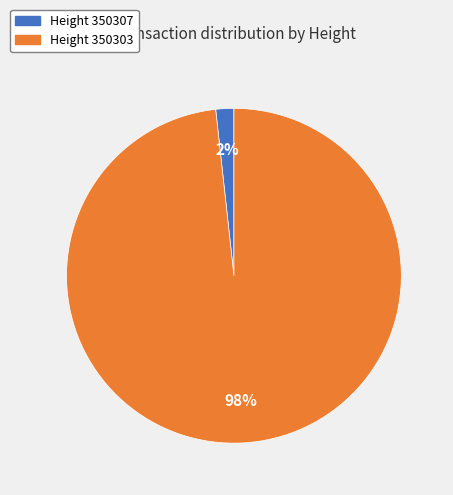

Is there a majority slice in this chart?

Yes